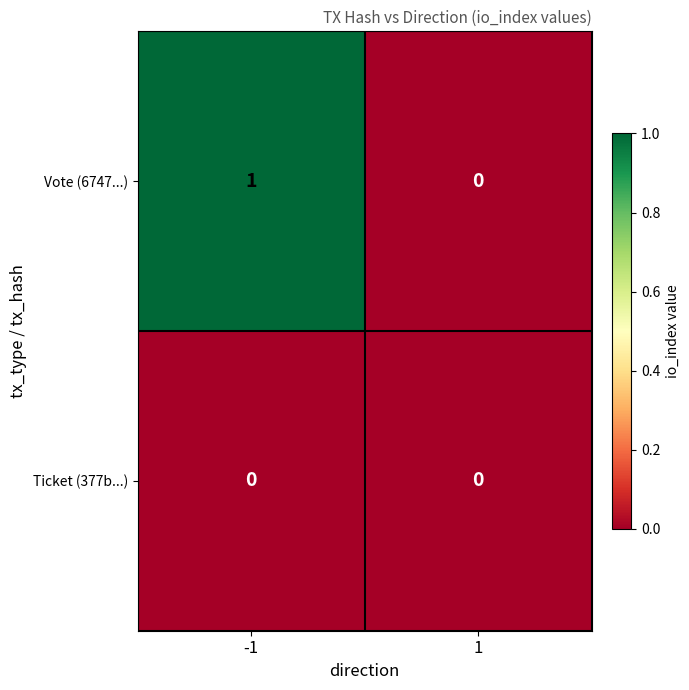

Which series has the largest range (max minus min)?

Vote (6747...)